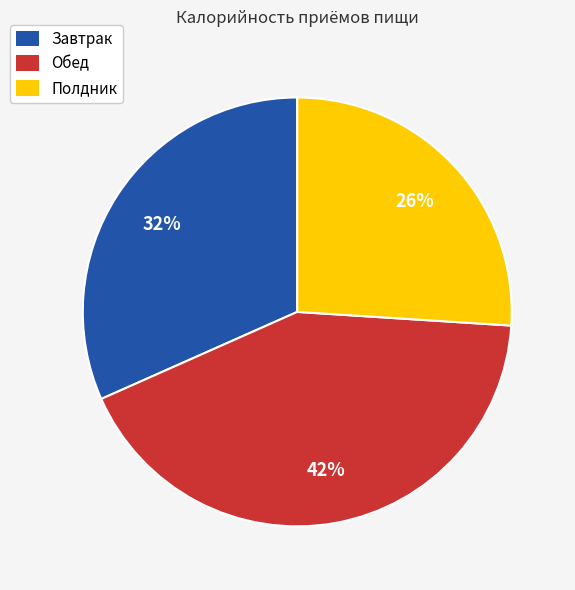

What percentage is the Обед slice, to the nearest percent?

42%